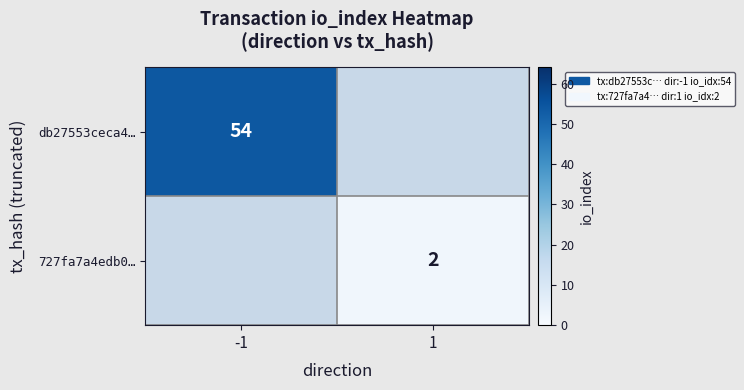

At how many categories does at least one series exceed 30?

1